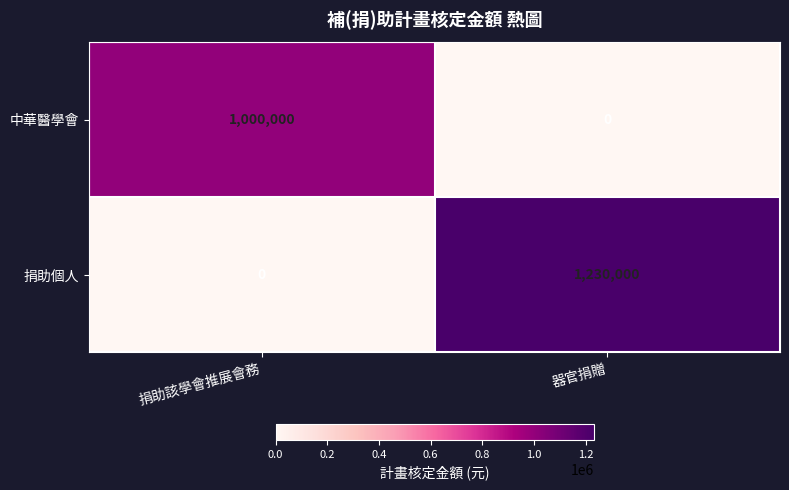

Reading left to right, transcribe all the data shown in this chart.

中華醫學會: 捐助該學會推展會務=1000000	器官捐贈=0
捐助個人: 捐助該學會推展會務=0	器官捐贈=1230000